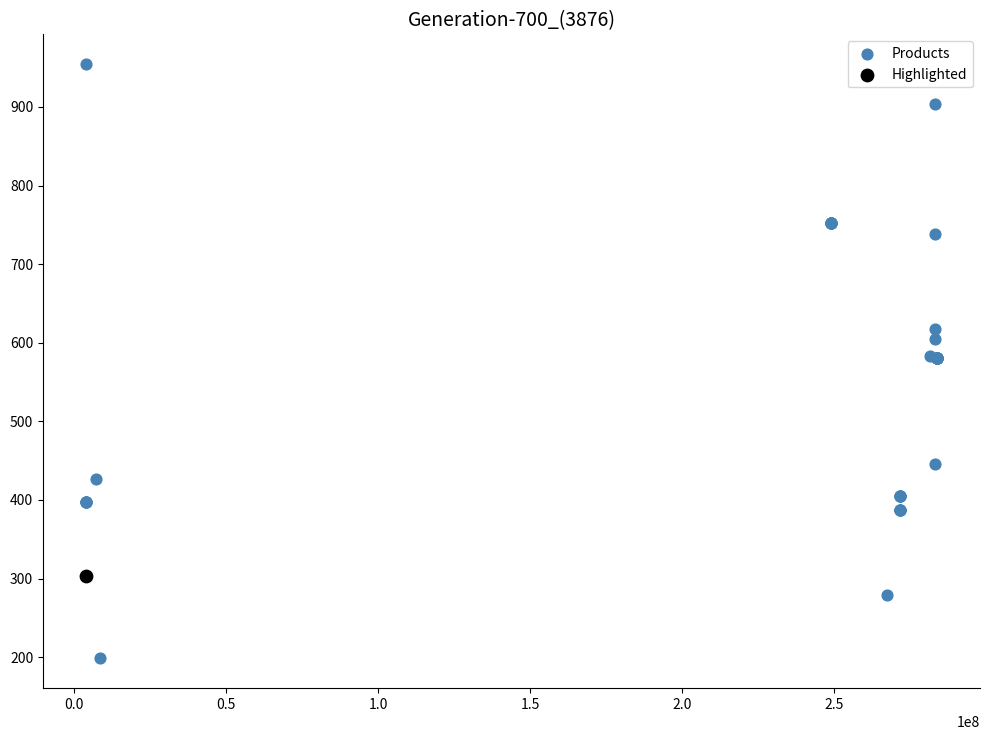

What are all the series names shown in the legend?

Products, Highlighted